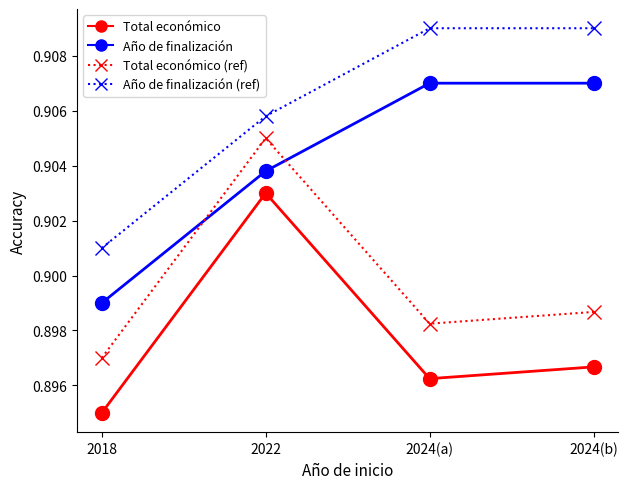

Which series has the largest total across all categories?

Año de finalización (ref)